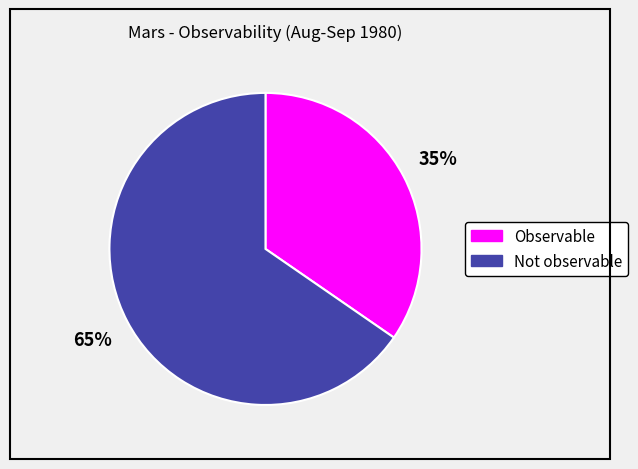

Rank the categories by value from highest to lowest.

Not observable, Observable